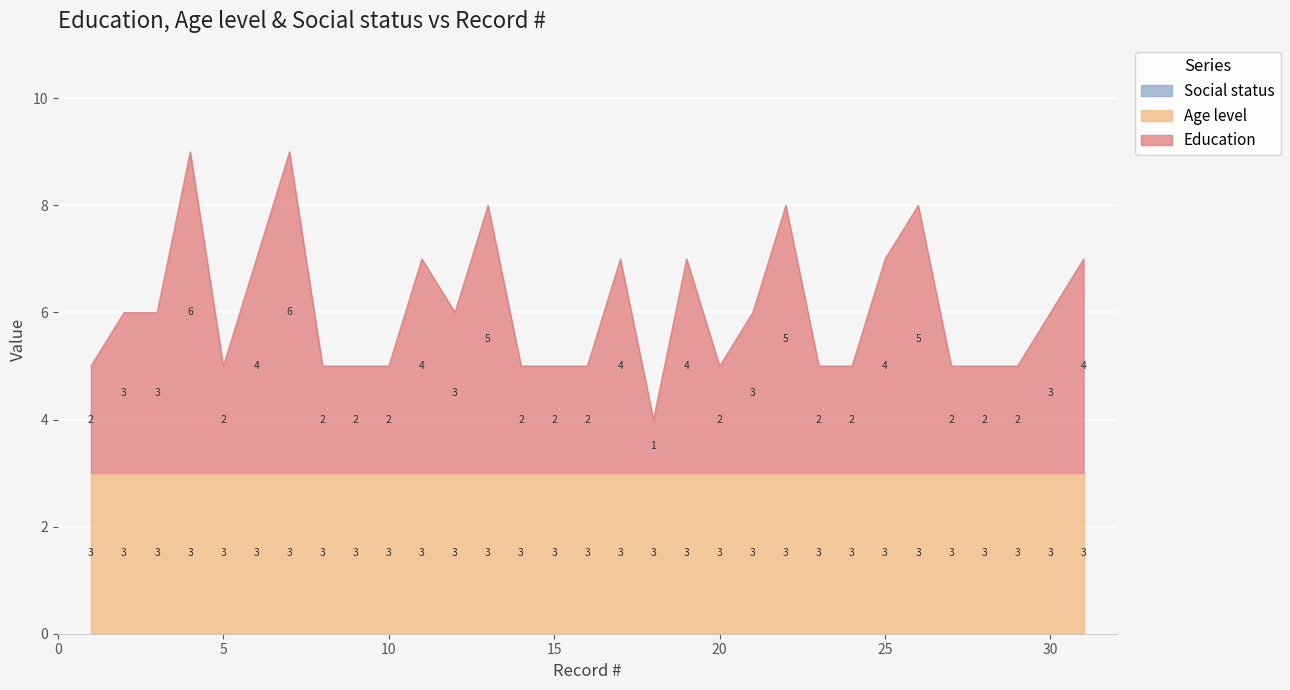

Between 9 and 28, which is larger?

9